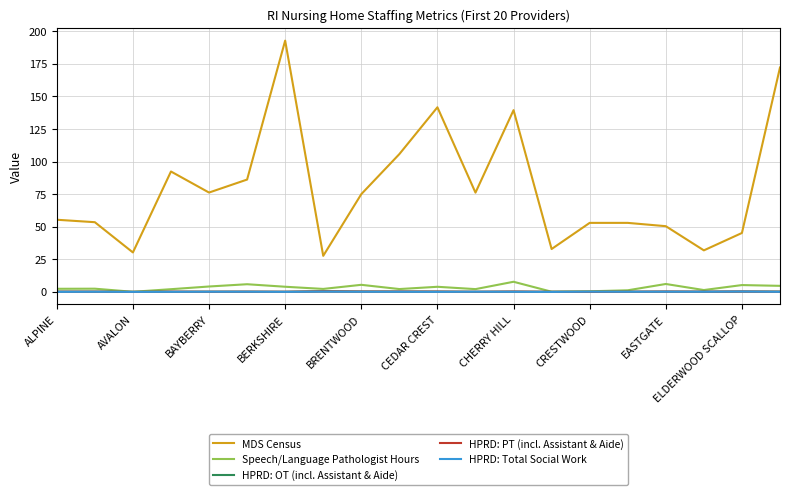

Which series has the largest range (max minus min)?

MDS Census